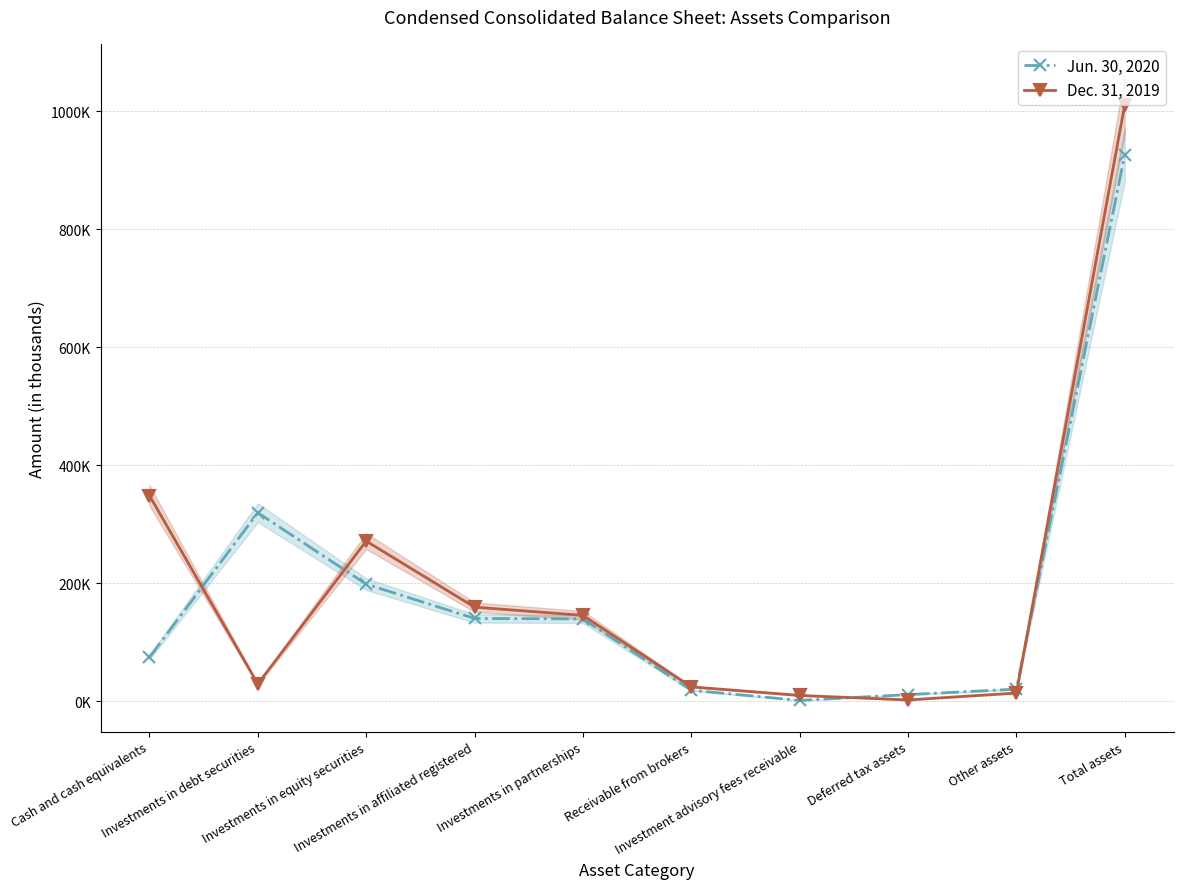

How many times do Dec. 31, 2019 and Jun. 30, 2020 cross each other?

4